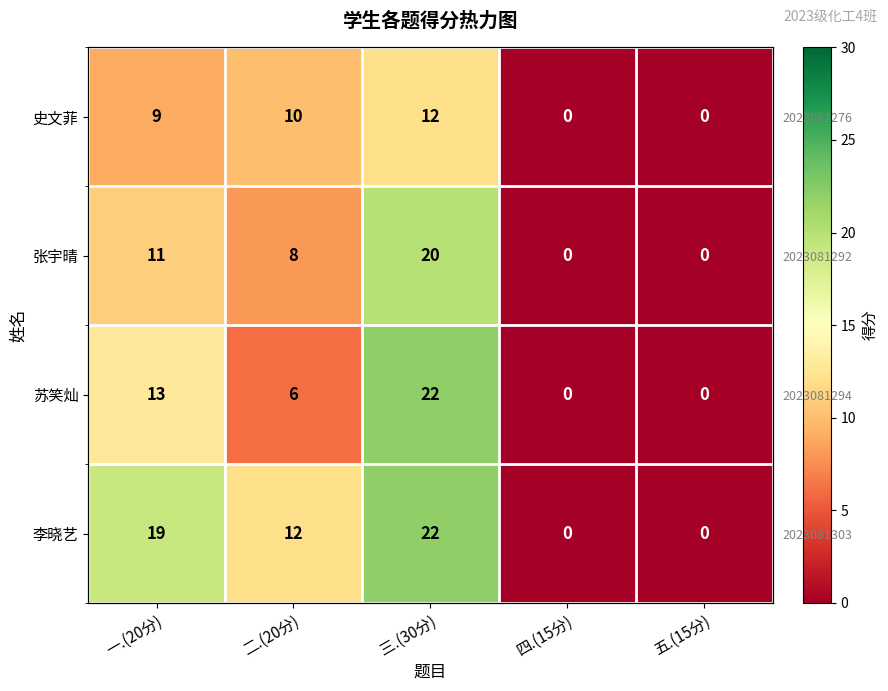

How many categories are shown in the chart?

5